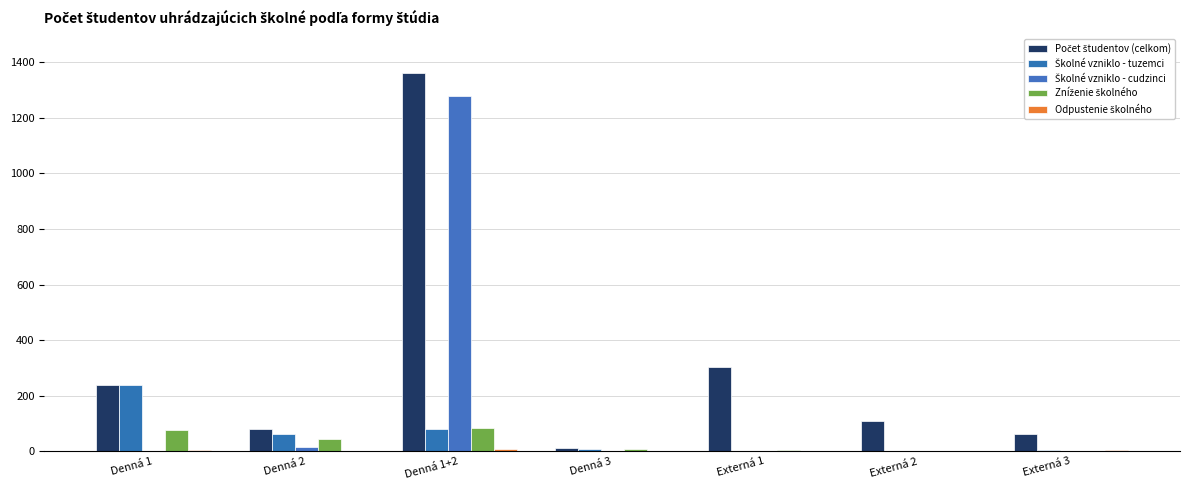

At Externá 2, list the series in order from largest to smallest.

Počet študentov (celkom), Školné vzniklo - tuzemci, Zníženie školného, Odpustenie školného, Školné vzniklo - cudzinci